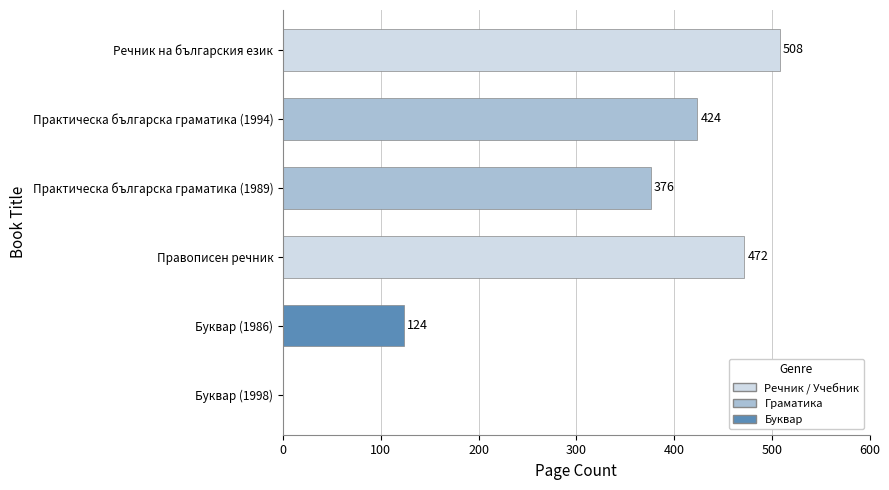

The value at Буквар (1986) is 175. True or false?

False